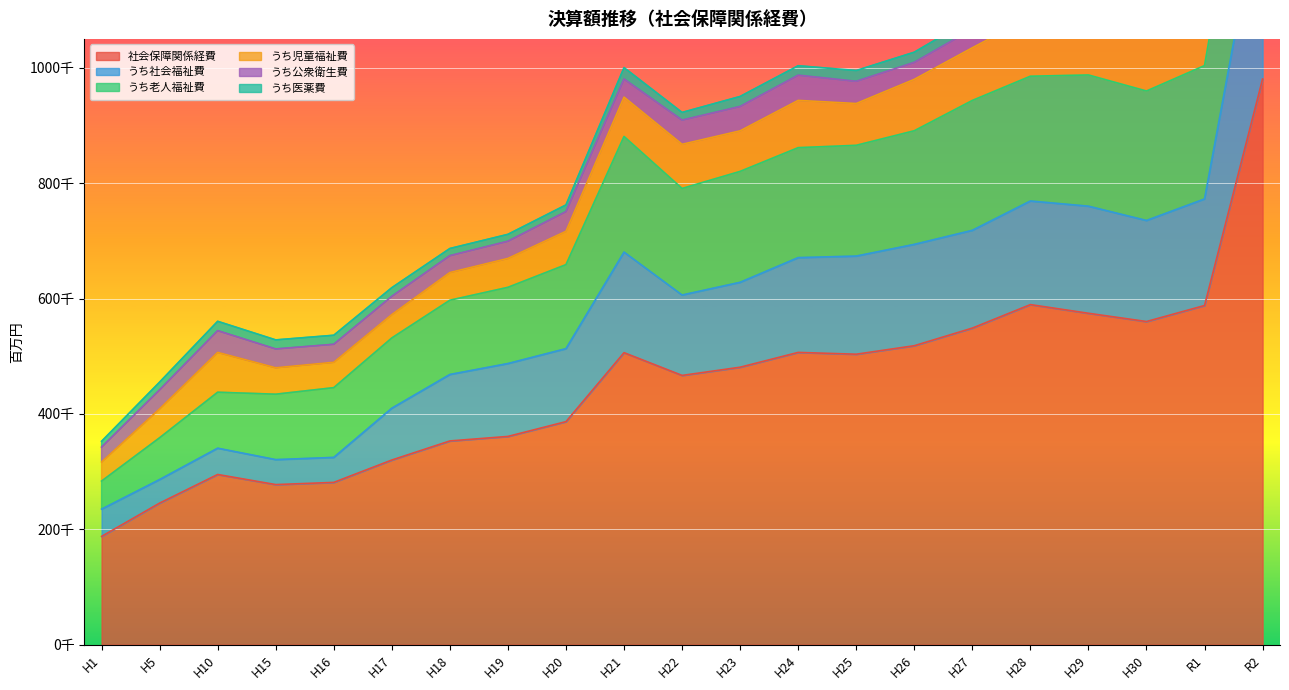

At which label does うち社会福祉費 first exceed 147169?

H21